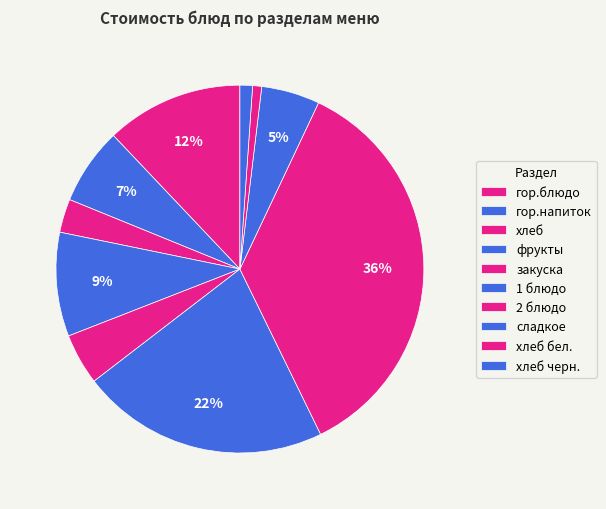

Does закуска account for over 50% of the chart?

No